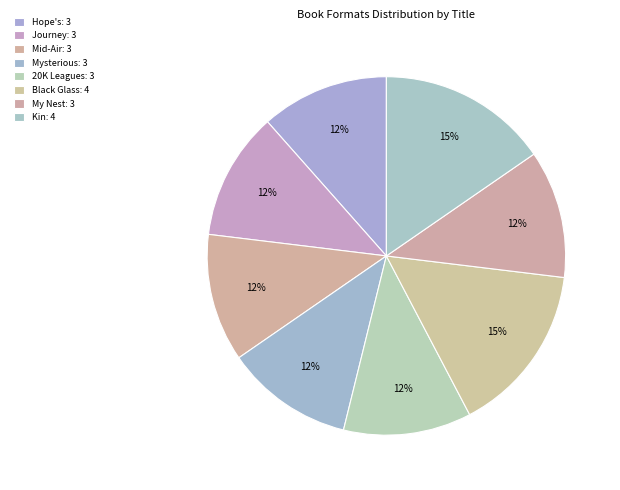

Count the number of slices in the pie.

8